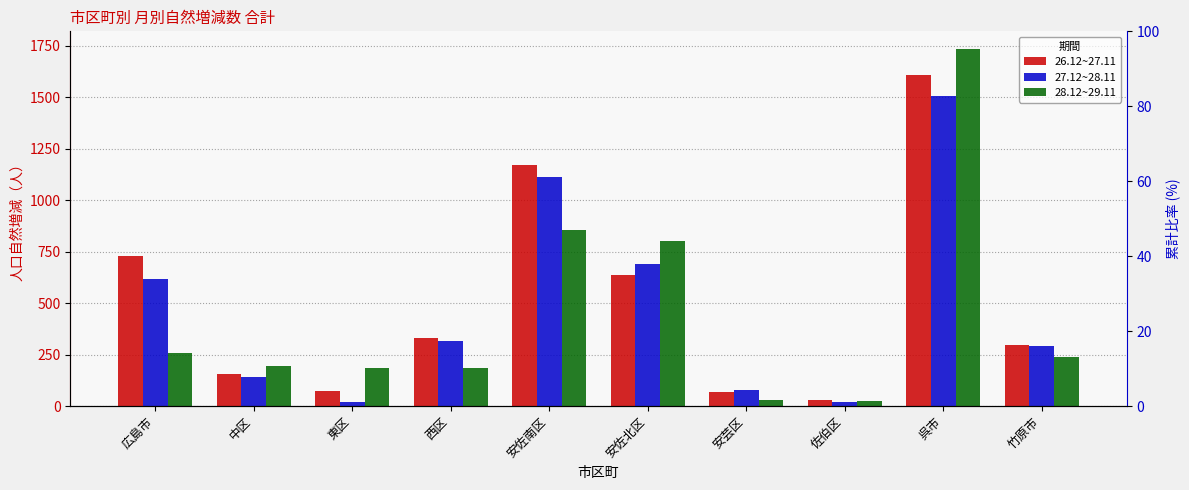

Are the bars grouped side by side (vs. stacked)?

Yes